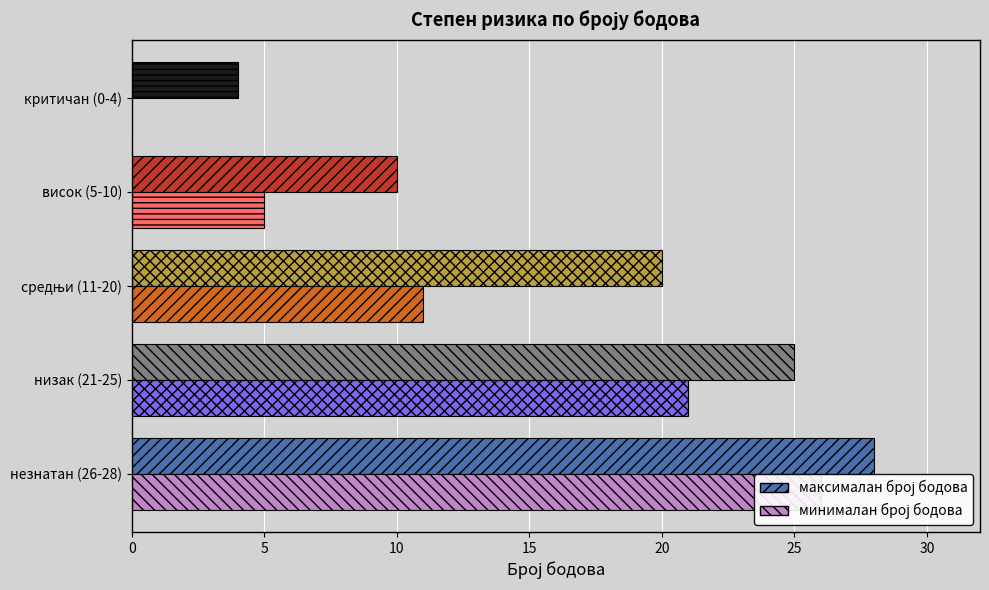

What are all the series names shown in the legend?

максималан број бодова, минималан број бодова